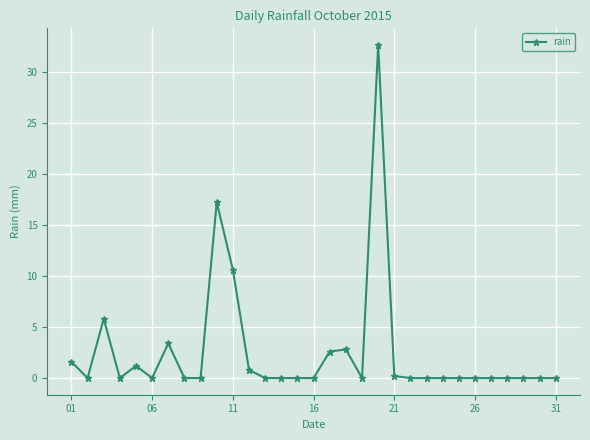

What is the average value?

2.5